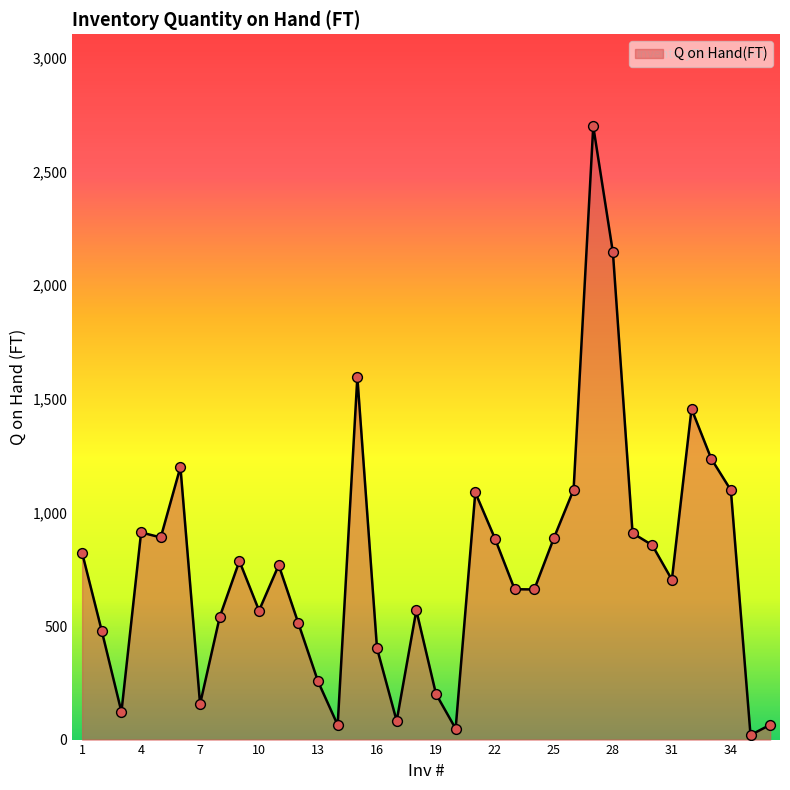

What is the greatest value displayed?

2700